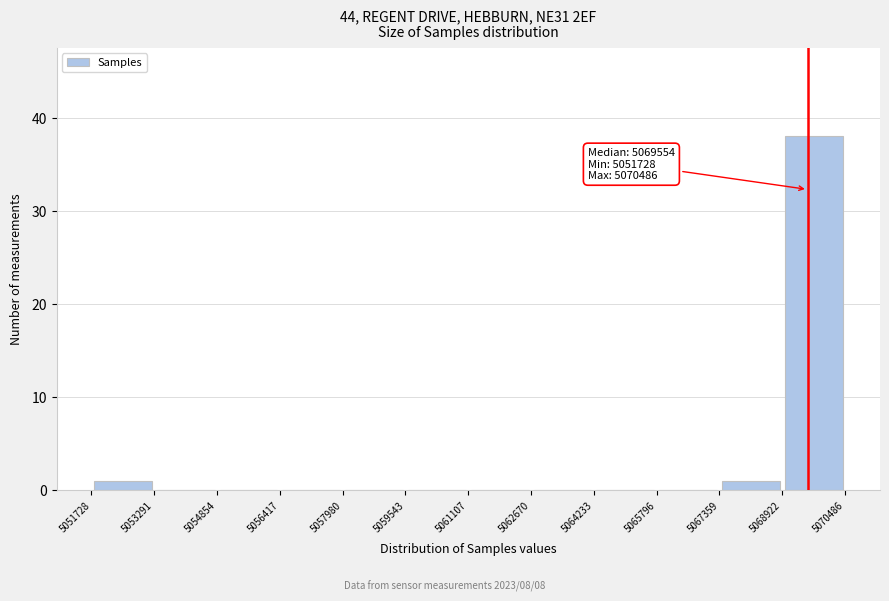

Which range on the x-axis has the tallest bar?

5068922 to 5070486